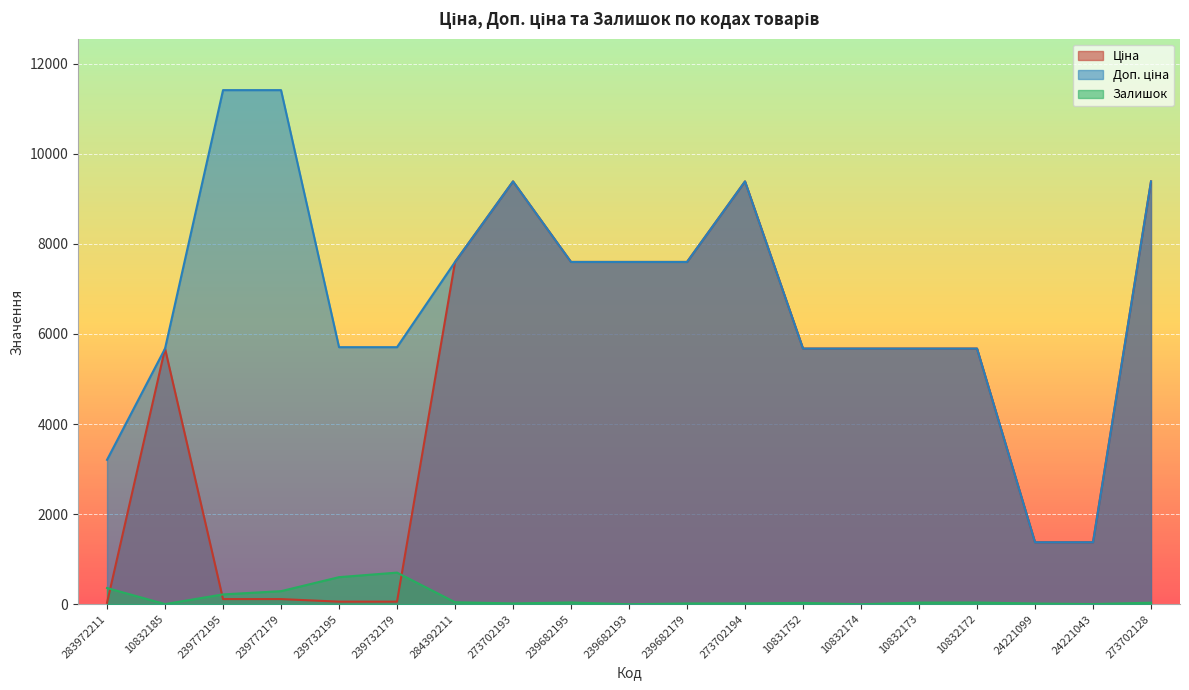

What is the sum of the Ціна values at 273702194 and 10832174?

15057.8